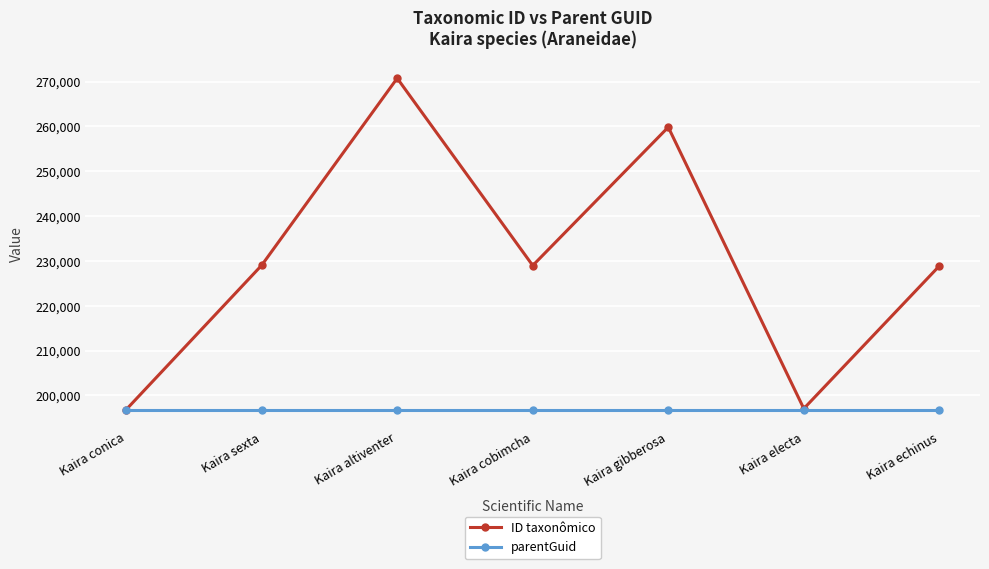

Is the value of parentGuid at Kaira altiventer greater than the value of ID taxonômico at Kaira sexta?

No